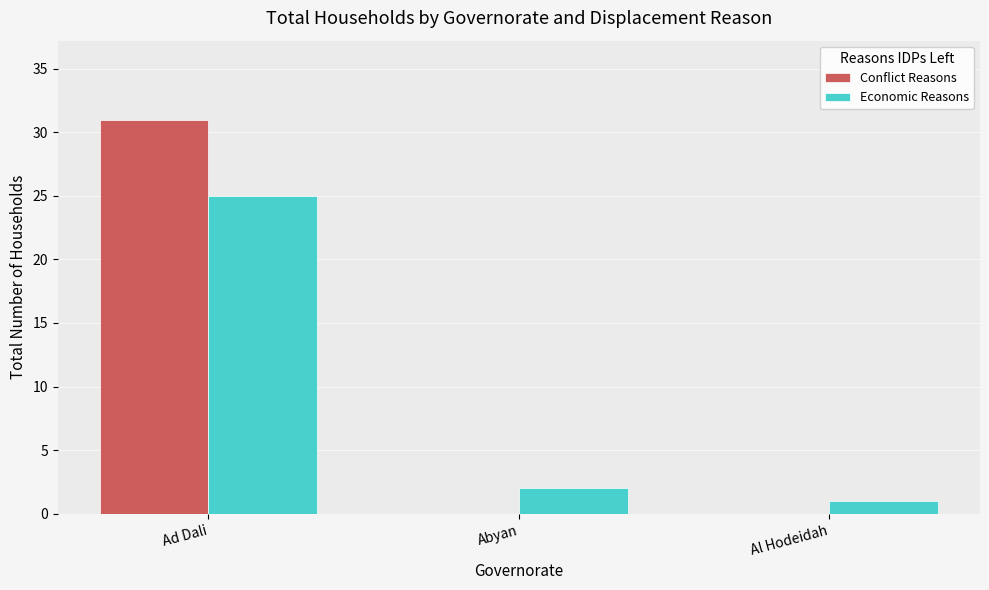

Which category has the highest value across all series?

Ad Dali